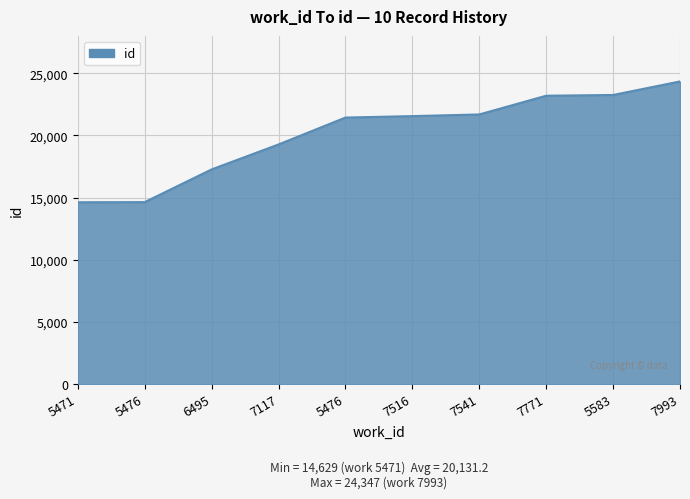

How many lines are shown in the chart?

1